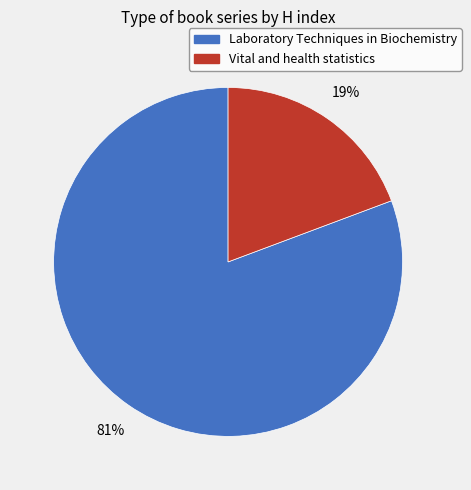

To the nearest percent, what is the average slice percentage?

50%